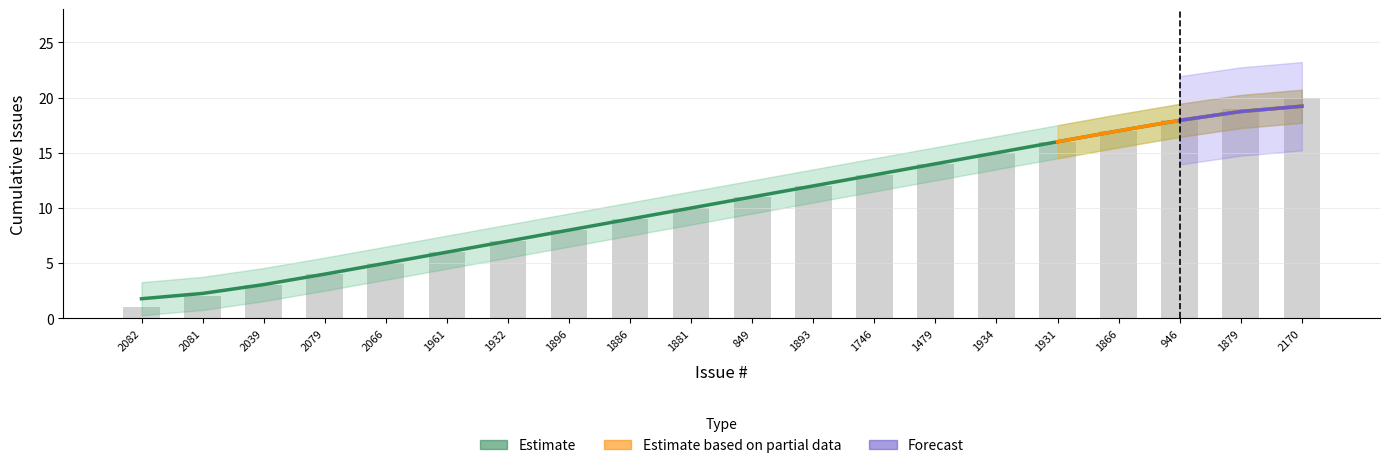

At which category is the sum across all series the highest?

2170